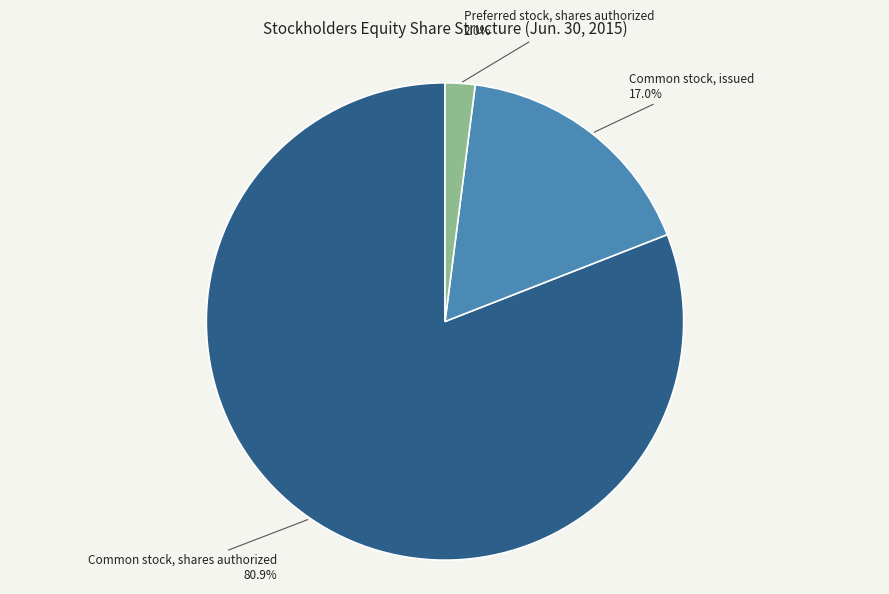

Is there a majority slice in this chart?

Yes